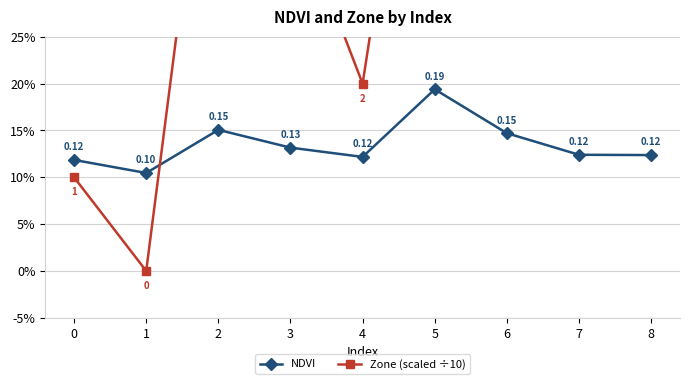

True or false: NDVI and Zone (scaled ÷10) intersect in this chart.

True